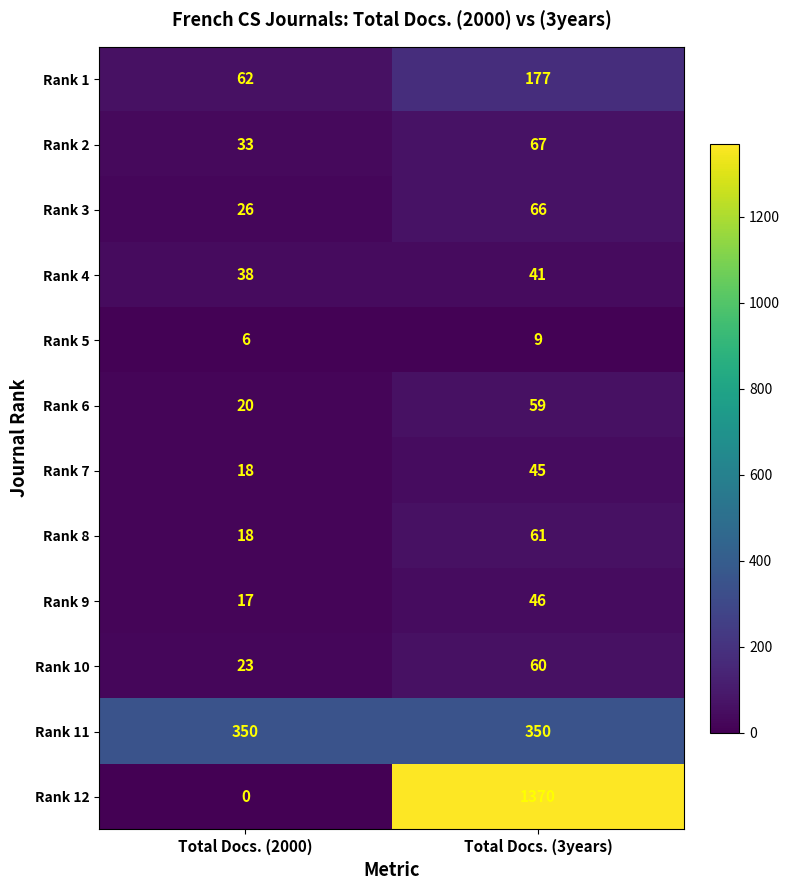

Reading right to left, what are all the values shown in this chart?

Rank 1: Total Docs. (3years)=177	Total Docs. (2000)=62
Rank 2: Total Docs. (3years)=67	Total Docs. (2000)=33
Rank 3: Total Docs. (3years)=66	Total Docs. (2000)=26
Rank 4: Total Docs. (3years)=41	Total Docs. (2000)=38
Rank 5: Total Docs. (3years)=9	Total Docs. (2000)=6
Rank 6: Total Docs. (3years)=59	Total Docs. (2000)=20
Rank 7: Total Docs. (3years)=45	Total Docs. (2000)=18
Rank 8: Total Docs. (3years)=61	Total Docs. (2000)=18
Rank 9: Total Docs. (3years)=46	Total Docs. (2000)=17
Rank 10: Total Docs. (3years)=60	Total Docs. (2000)=23
Rank 11: Total Docs. (3years)=350	Total Docs. (2000)=350
Rank 12: Total Docs. (3years)=1370	Total Docs. (2000)=0